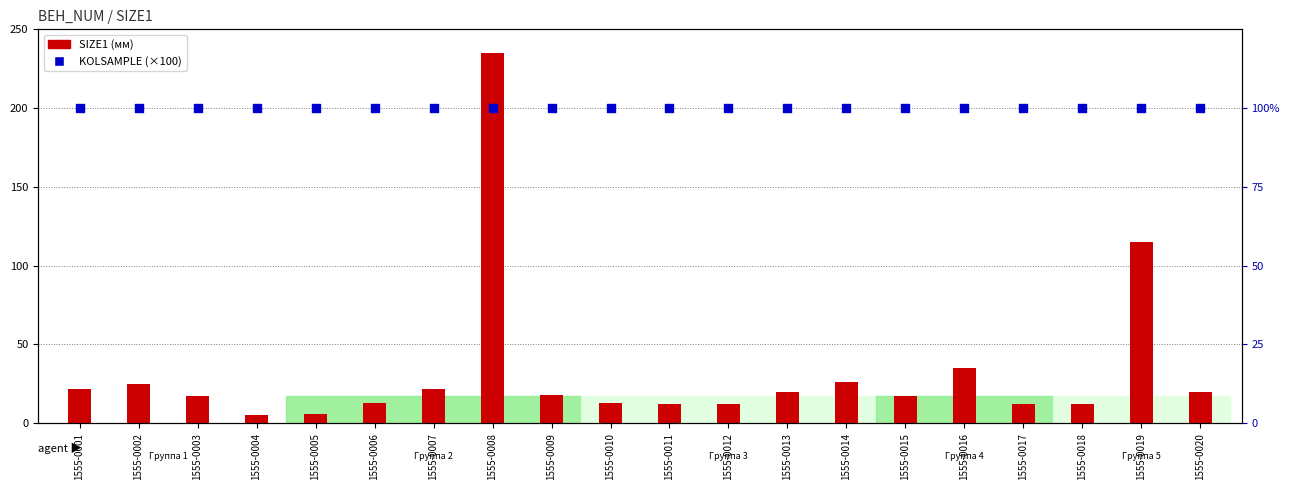

Which series has the largest total across all categories?

KOLSAMPLE (×100)